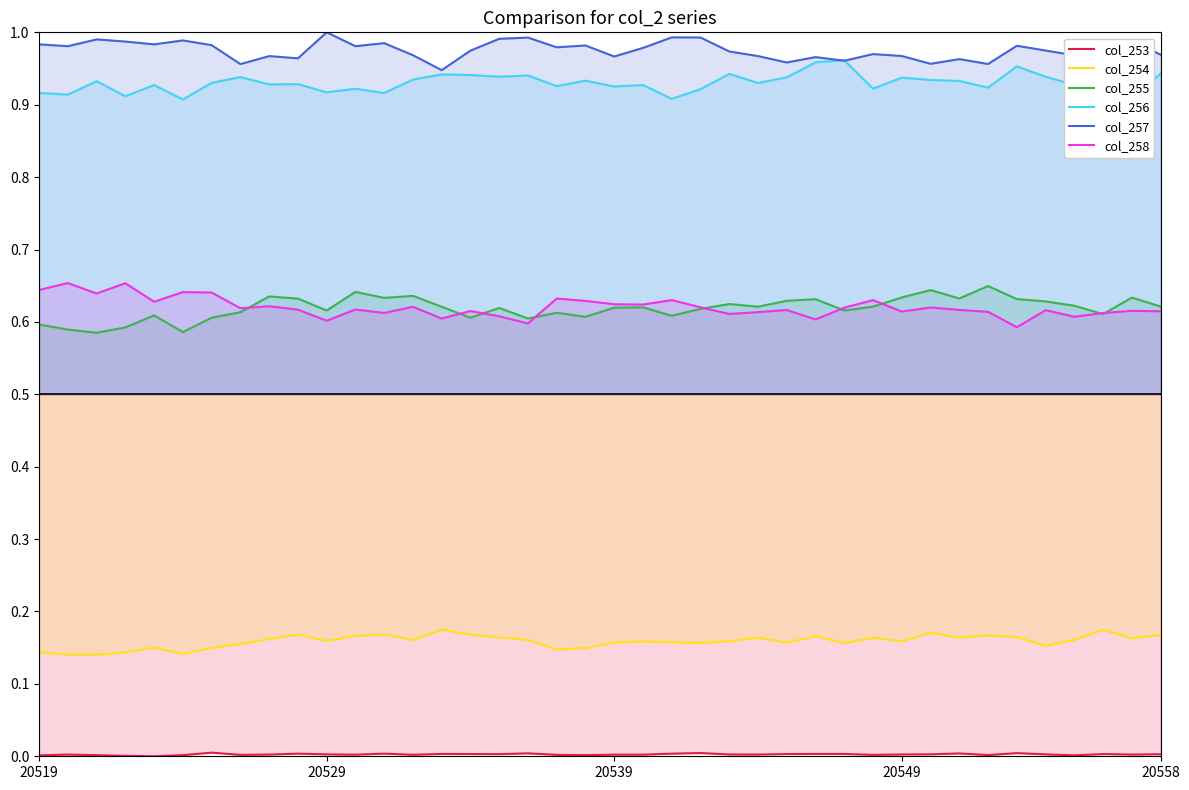

At how many categories does at least one series exceed 0?

40